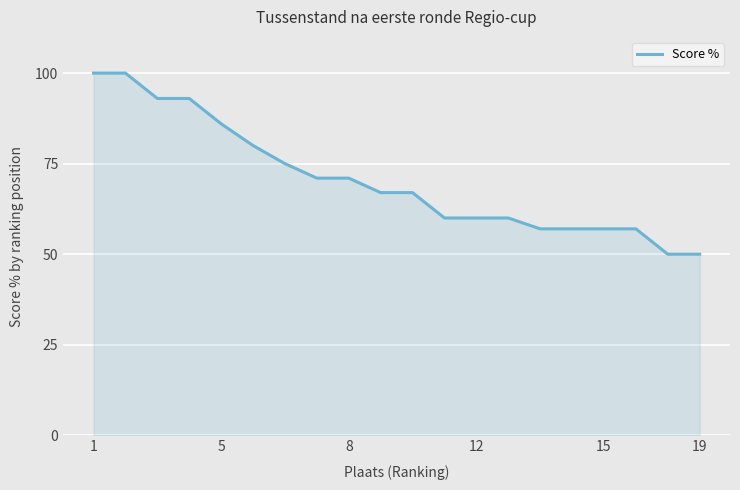

What is the minimum value shown in the chart?

50